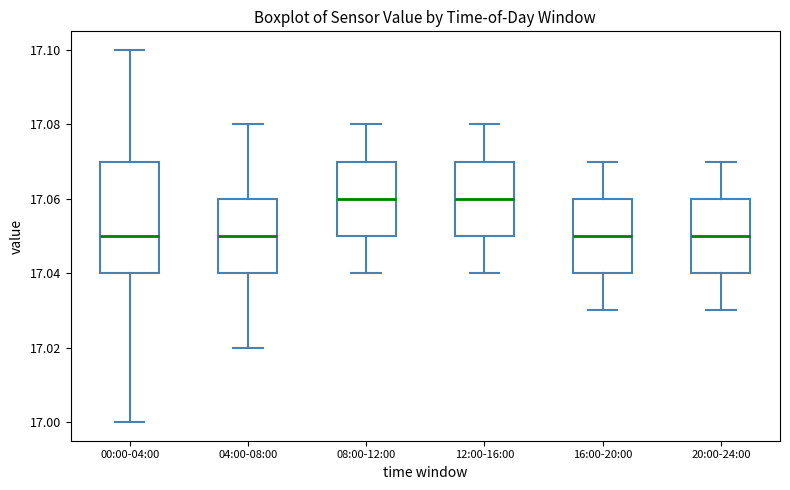

Where does the upper whisker of the box for 04:00-08:00 end on the y-axis? The values are not printed on the chart, so give them approximately, as read against the axis.

17.08